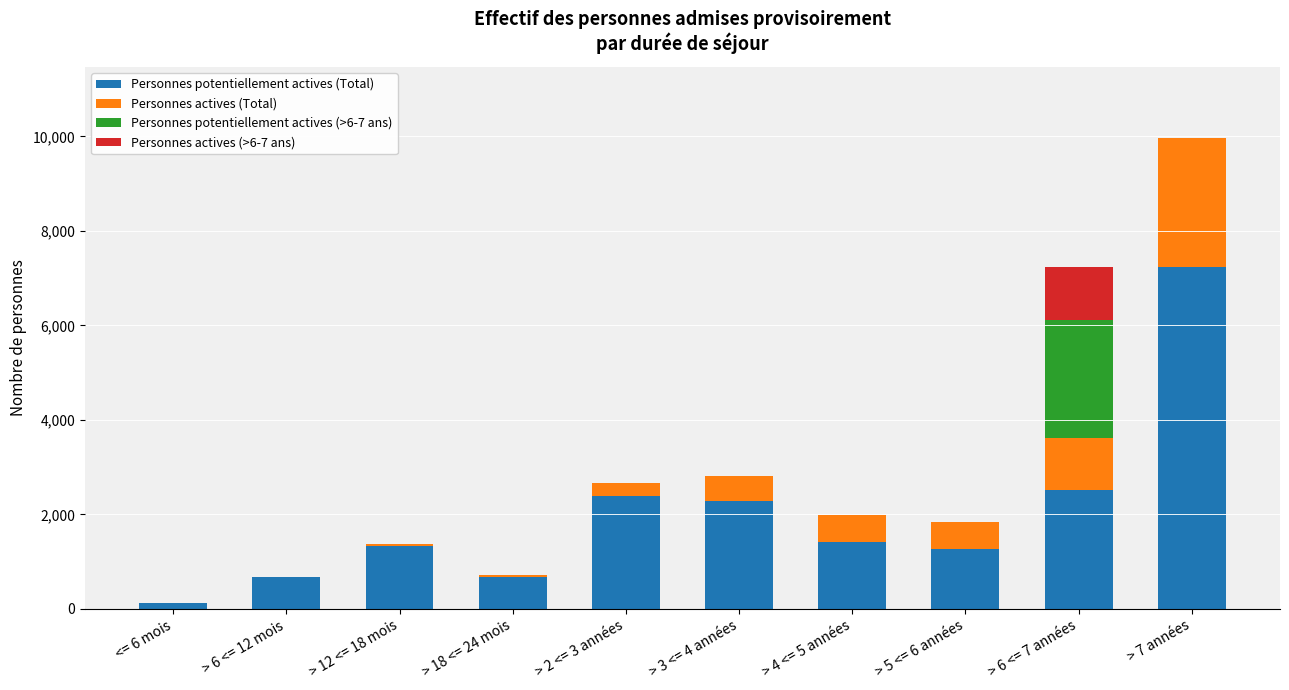

Count the number of data series in this chart.

4